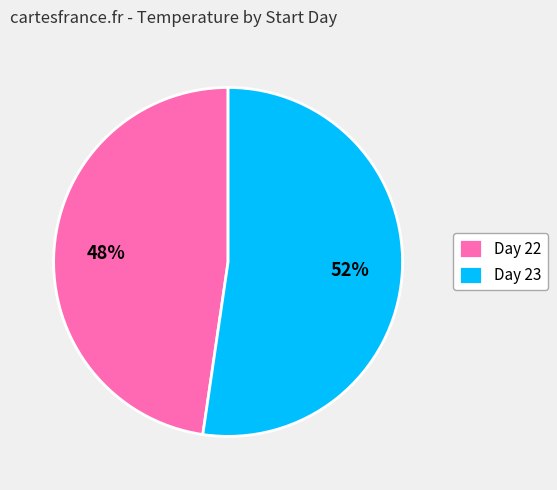

To the nearest percent, what percentage of the pie is Day 23?

52%